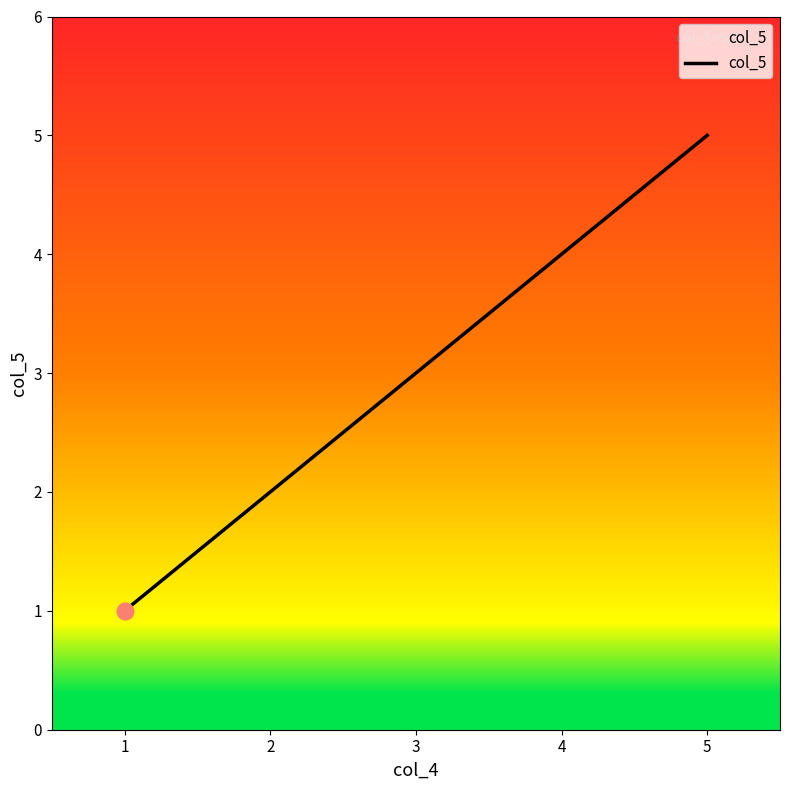

What is the approximate value at 2?

2